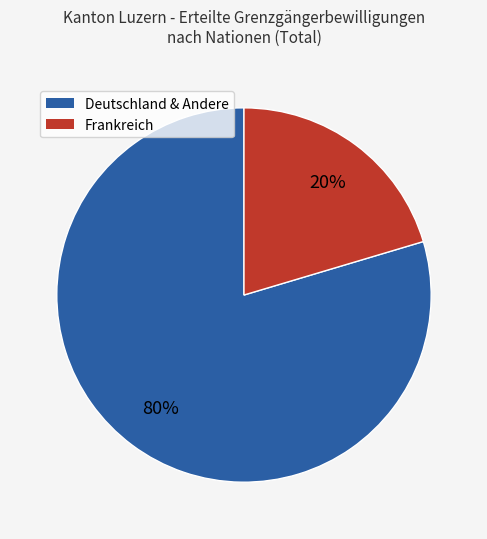

Is there a majority slice in this chart?

Yes